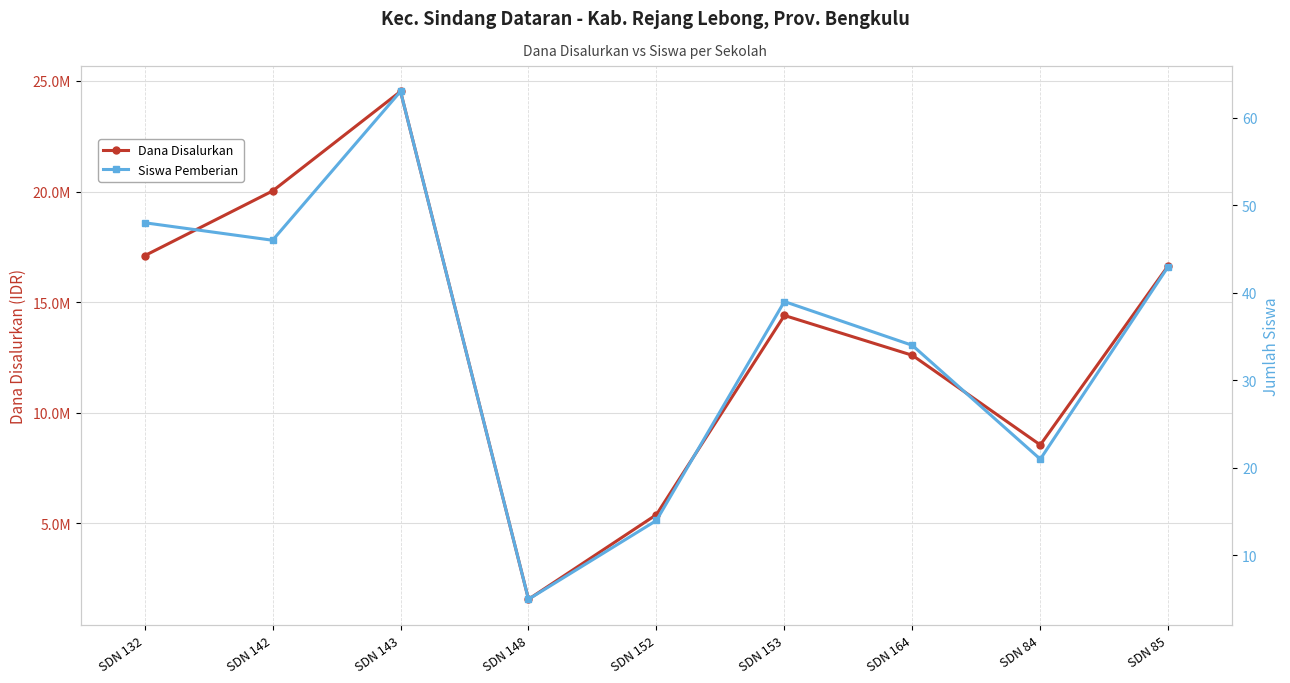

At how many categories does at least one series exceed 15457894?

4